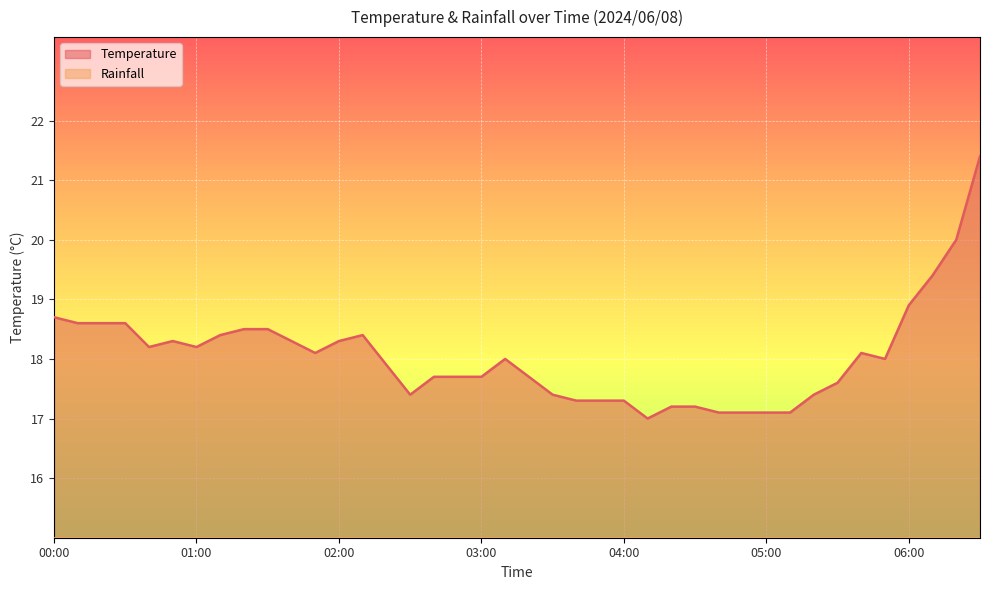

What is the difference between the maximum and second lowest values?

4.3